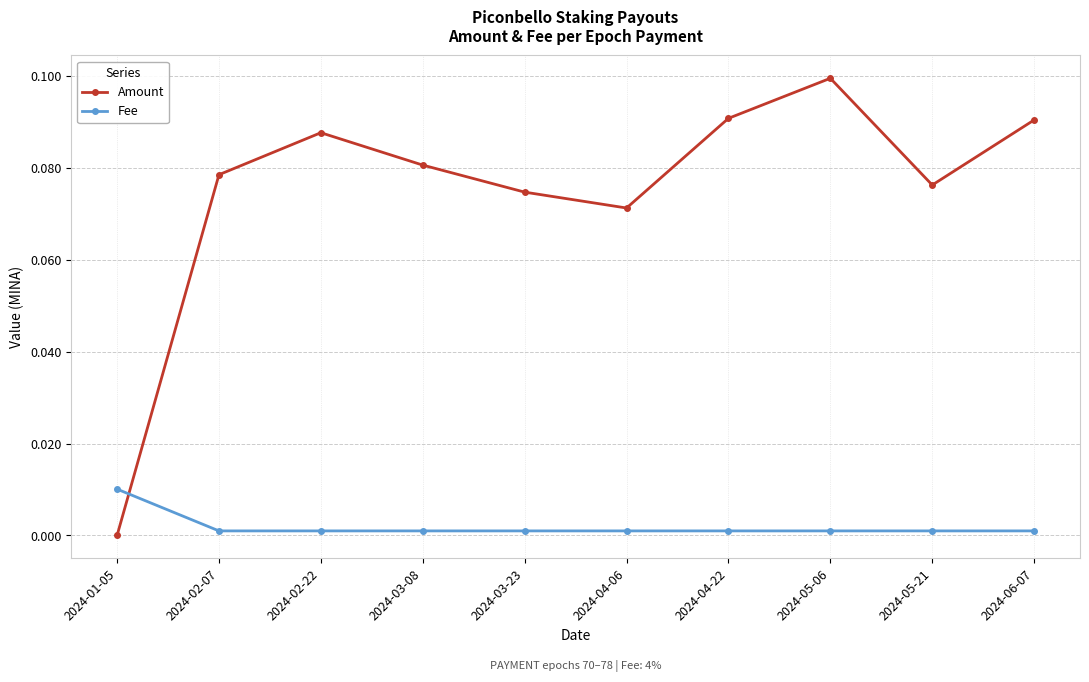

How many values in Amount are above zero?

9